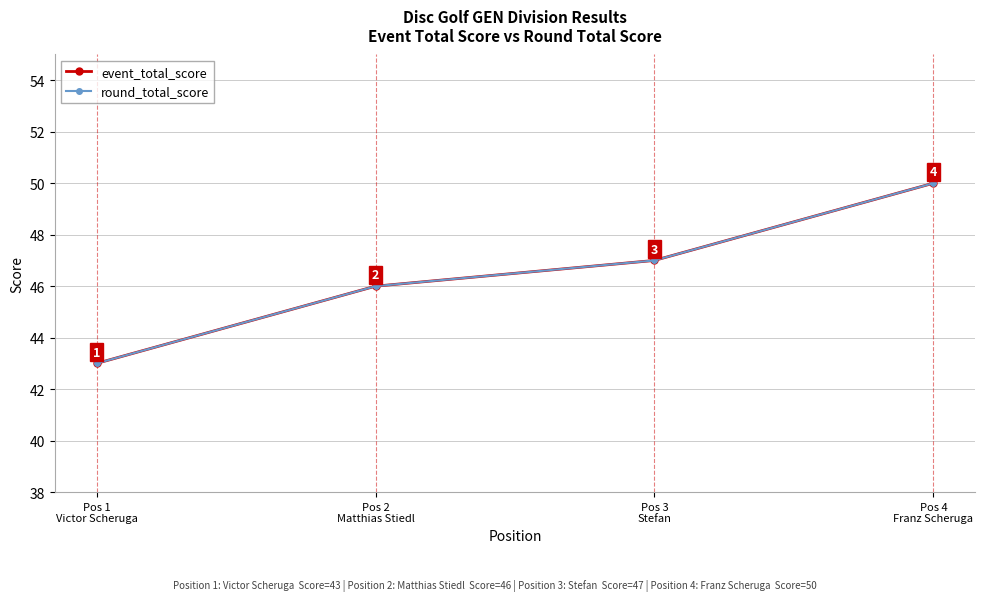

How many lines are shown in the chart?

2